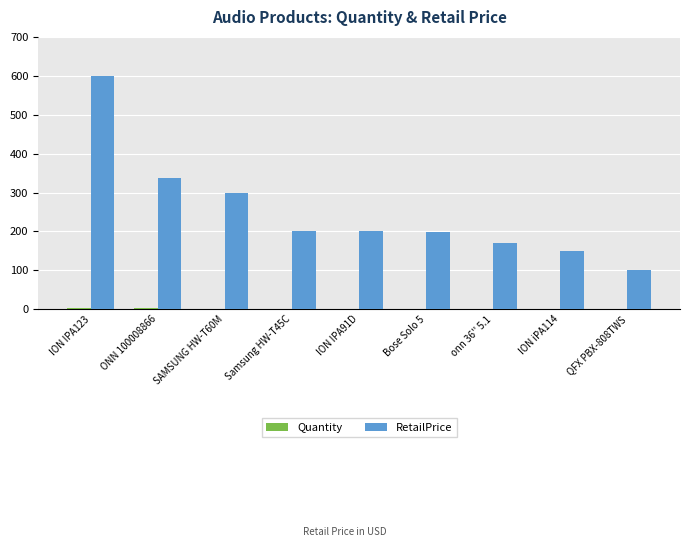

How many series are shown in this chart?

2